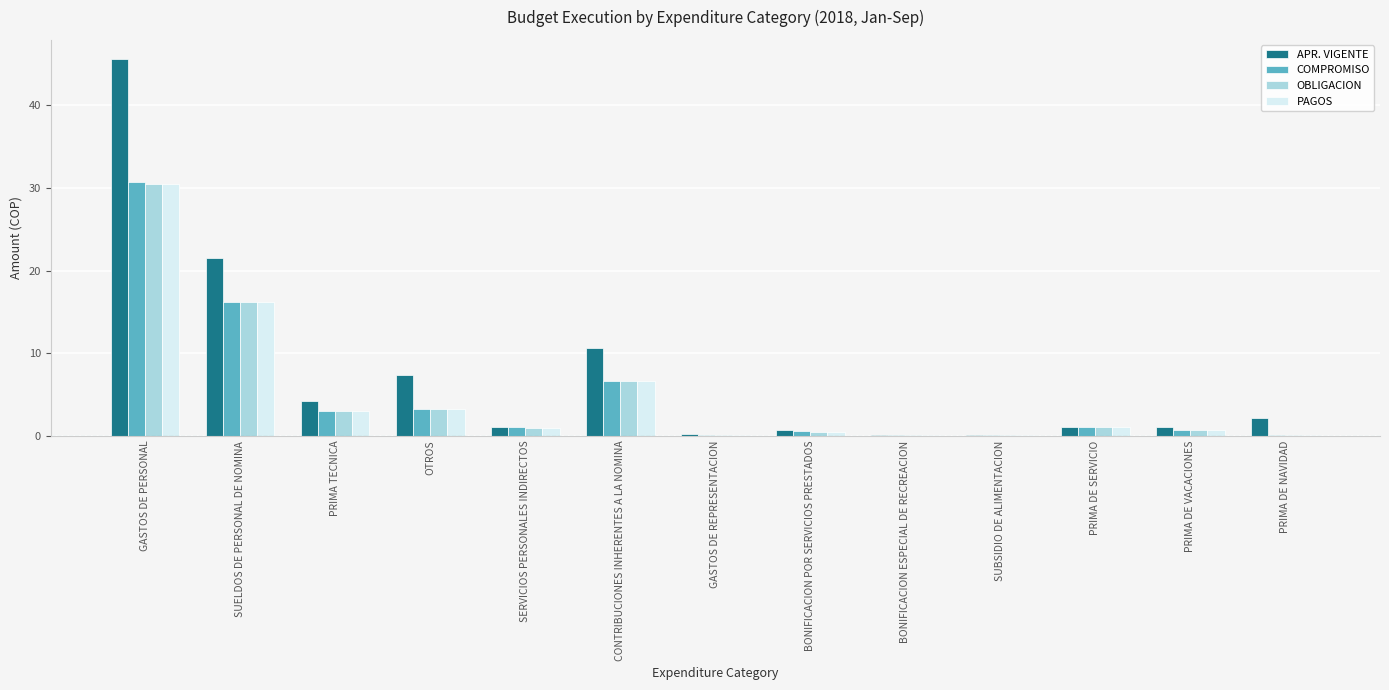

Is it true that OBLIGACION equals 1.0 at PRIMA DE SERVICIO?

True